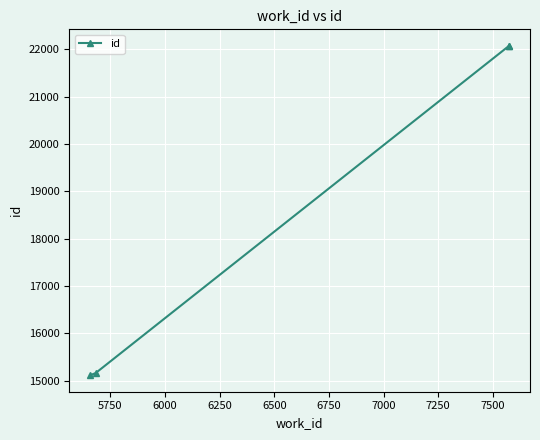

How many data points are less than 22069?

2